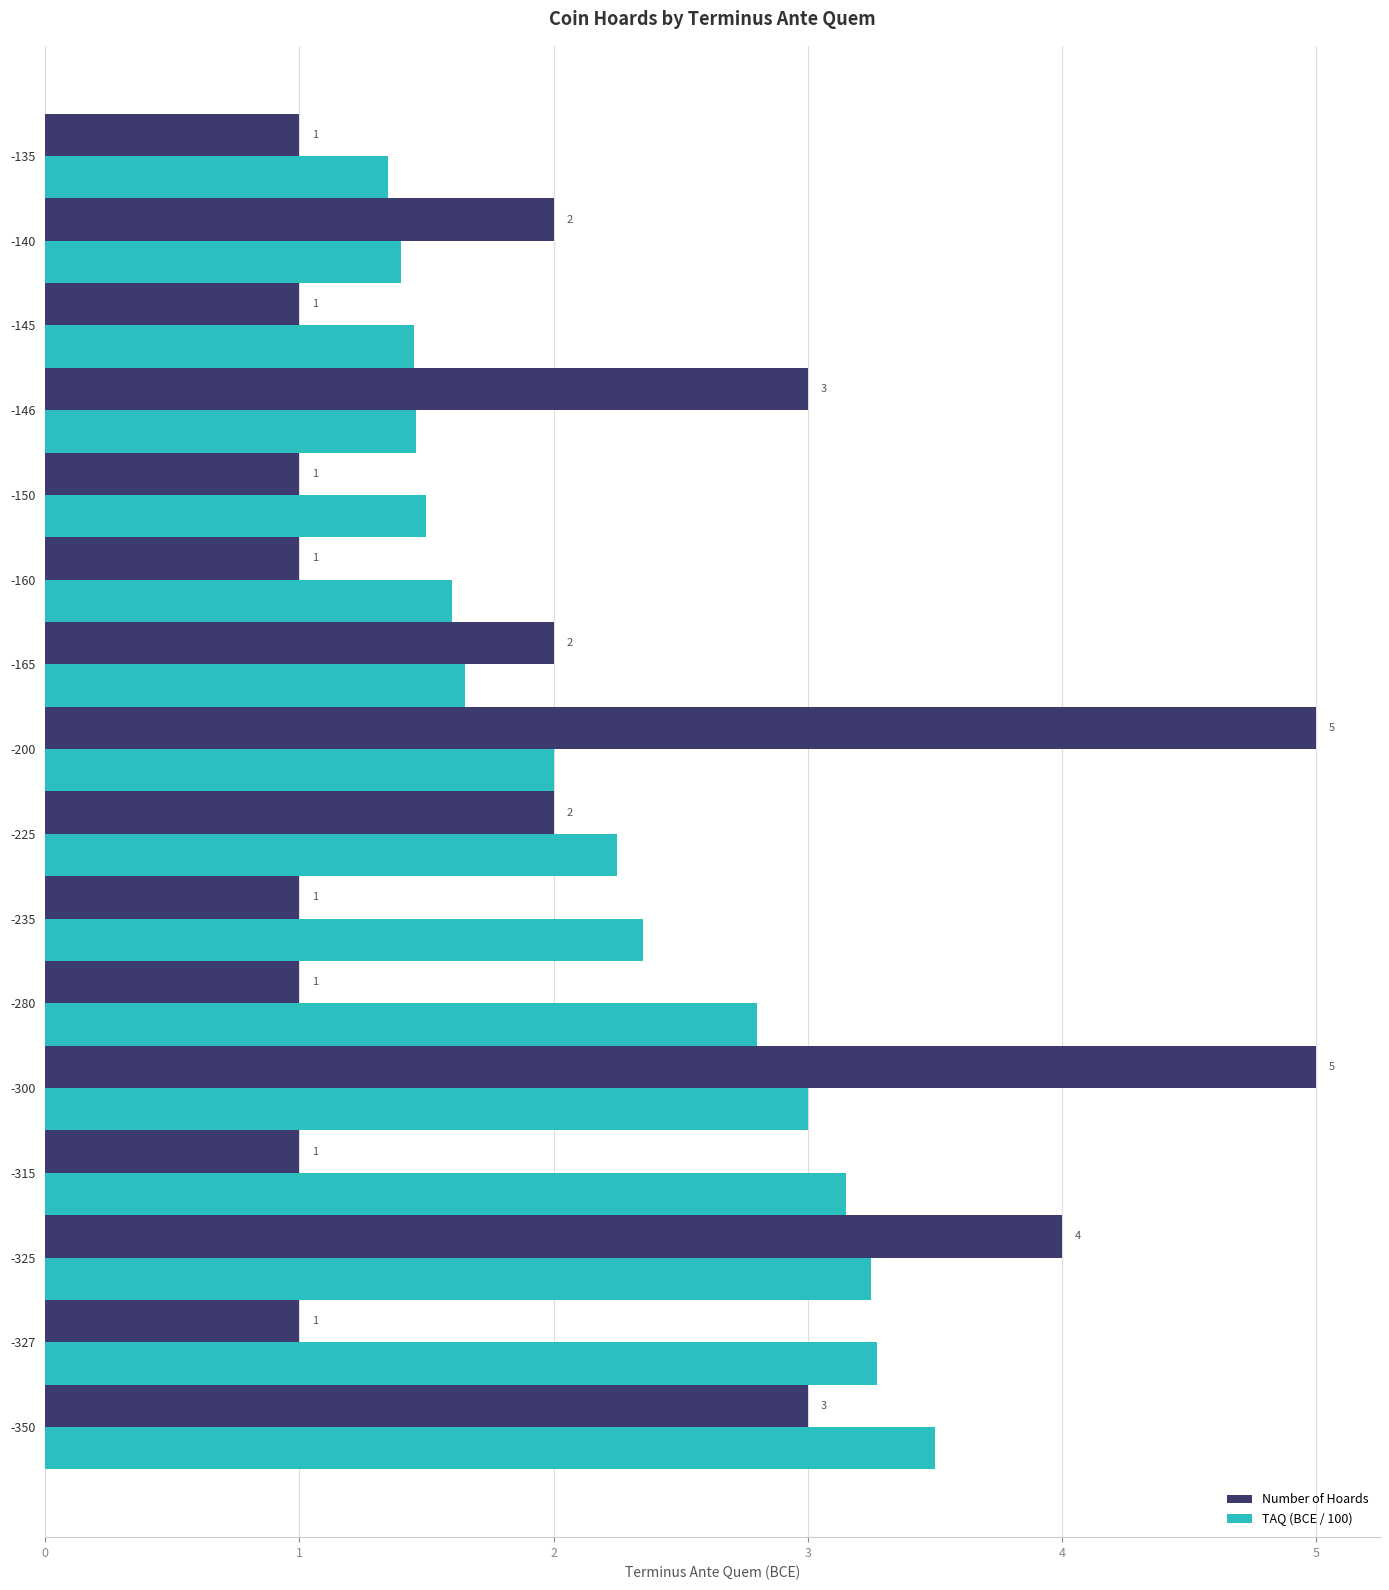

The value of TAQ (BCE / 100) at -146 is 1.5. True or false?

True